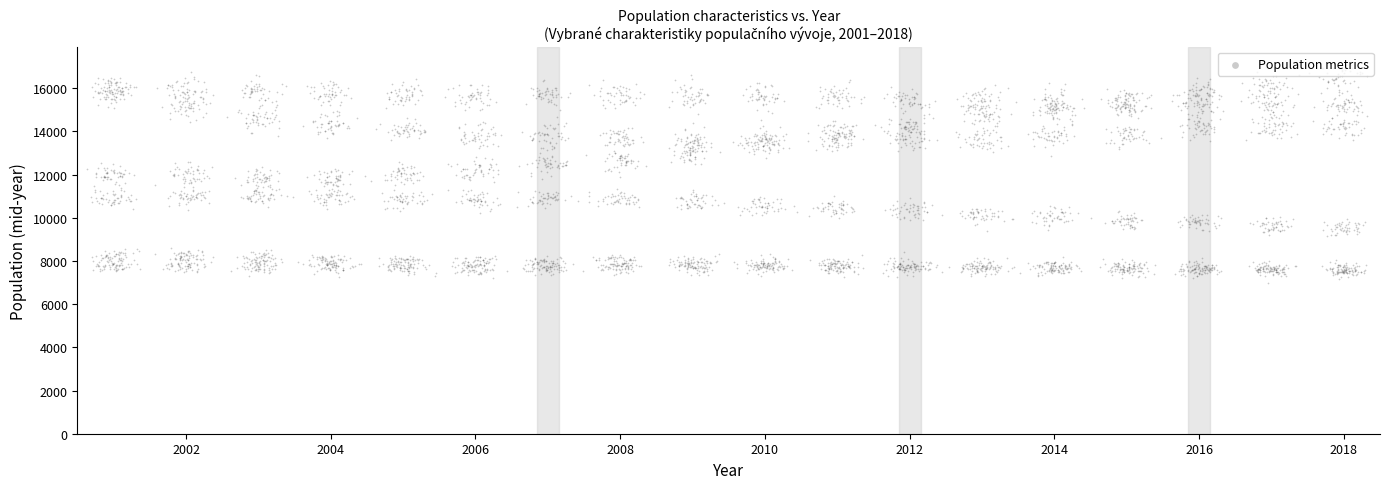

What is the range of X values (max minus min)?

13.7